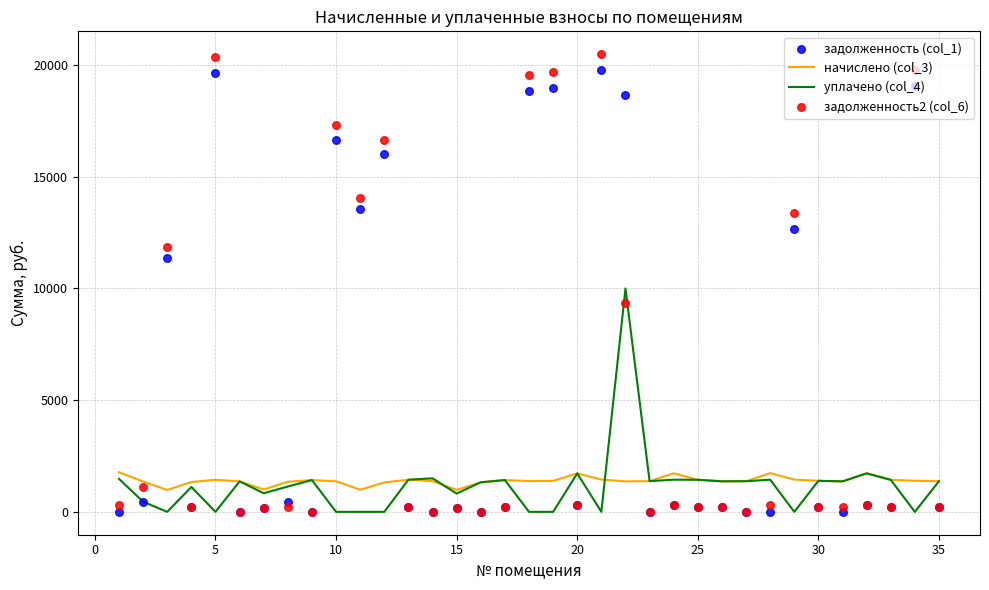

Which series contains the lowest Y value?

уплачено (col_4)